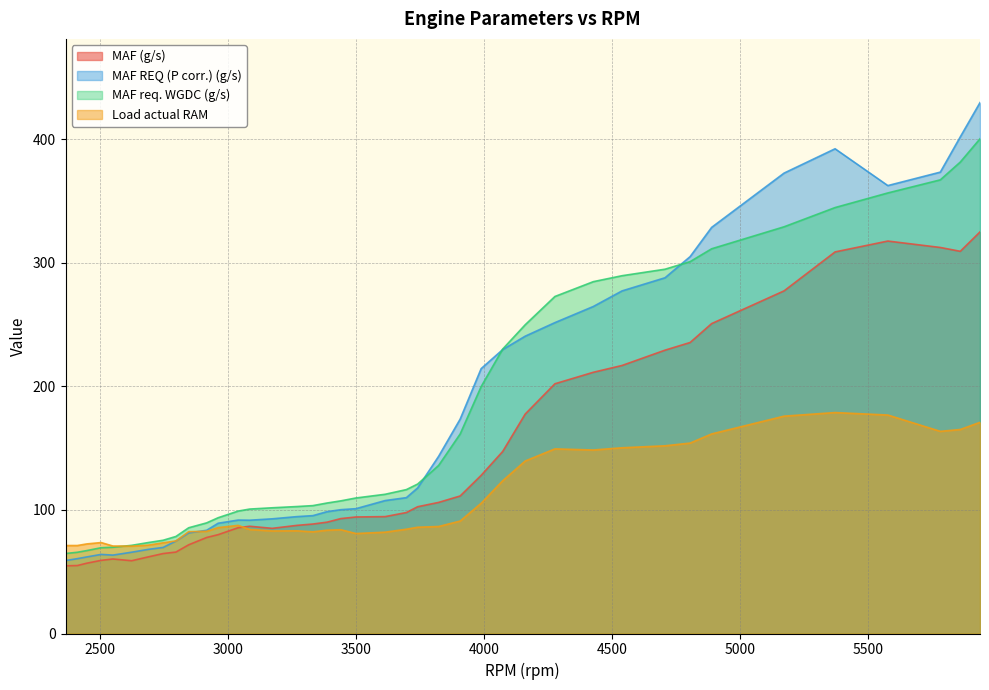

Reading left to right, list all the values displayed in this chart.

MAF (g/s): 54.8	55.0	56.9	59.2	60.3	58.9	62.0	64.7	65.9	71.8	77.7	80.0	85.6	86.8	85.1	87.5	88.6	90.1	93.0	94.3	94.6	97.9	102.6	106.1	111.3	128.0	147.3	177.6	202.1	211.4	216.9	229.3	235.5	250.8	277.3	308.8	317.6	312.4	309.3	325.0
MAF REQ (P corr.) (g/s): 59.0	60.6	62.0	64.0	63.5	65.8	68.1	69.6	74.8	81.4	83.5	89.2	91.8	91.7	92.8	94.6	95.4	98.6	100.2	101.0	107.6	110.0	117.8	143.4	173.5	214.4	229.8	240.6	251.6	264.6	277.2	287.9	305.0	328.6	372.6	392.3	362.5	373.4	401.9	429.6
MAF req. WGDC (g/s): 64.7	65.7	67.1	69.4	69.8	71.3	73.6	75.5	78.5	85.6	89.5	93.7	99.1	100.7	101.7	102.7	103.5	105.6	107.3	109.7	112.7	116.5	120.9	136.0	161.5	199.8	230.2	249.8	272.7	284.7	289.5	294.8	300.9	311.3	329.1	344.7	356.5	367.1	381.5	400.4
Load actual RAM: 71.2	71.2	72.5	73.6	70.8	70.7	71.5	73.4	74.9	82.4	82.7	85.7	87.5	84.2	83.0	83.1	82.3	83.6	84.0	80.9	82.0	84.4	86.0	86.6	91.0	105.4	123.6	139.6	149.4	148.5	150.3	151.9	154.1	161.5	175.9	178.8	176.8	163.6	165.1	170.9